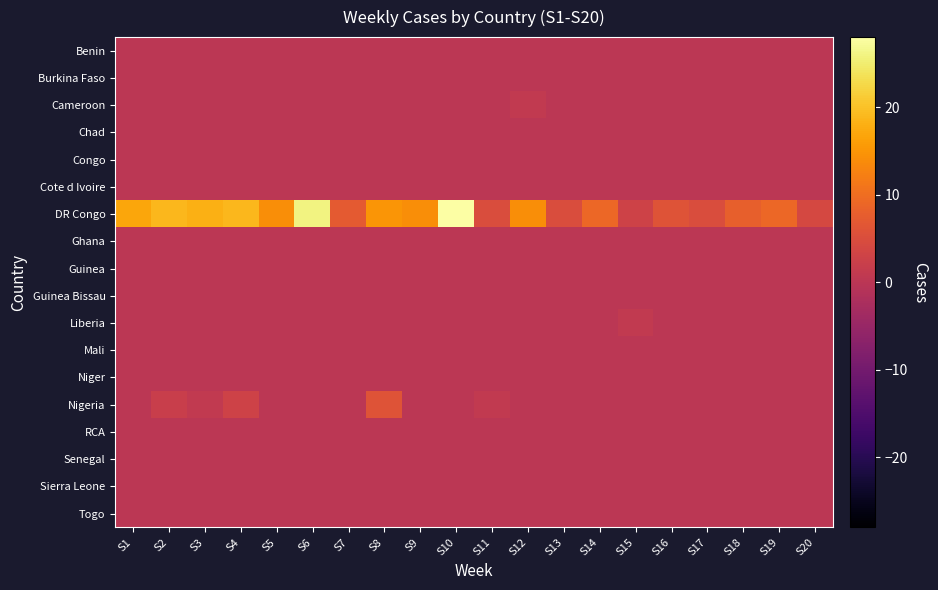

What is the difference between the highest and lowest values at S17?

5